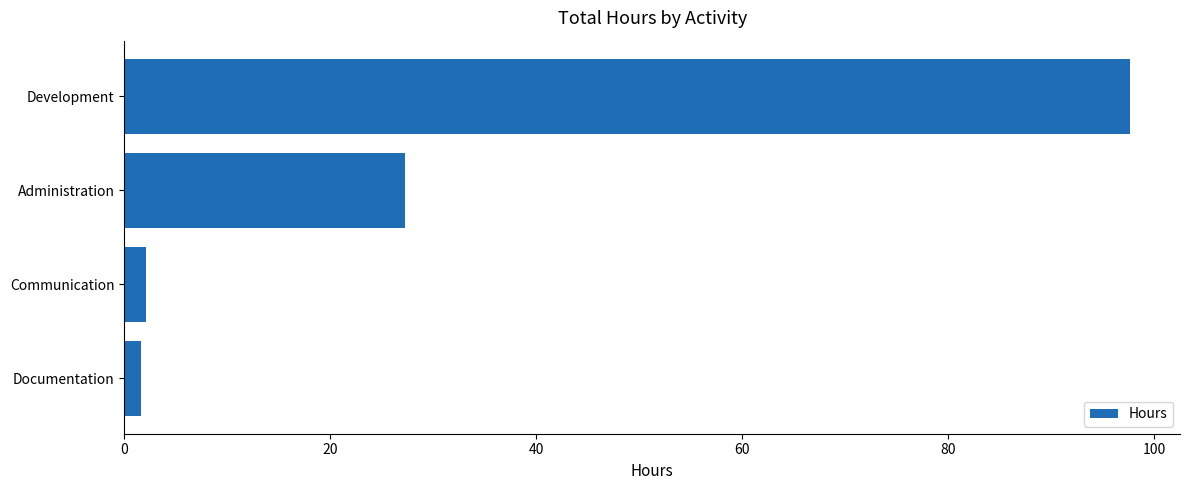

Is it true that the value at Development is 97.6?

True